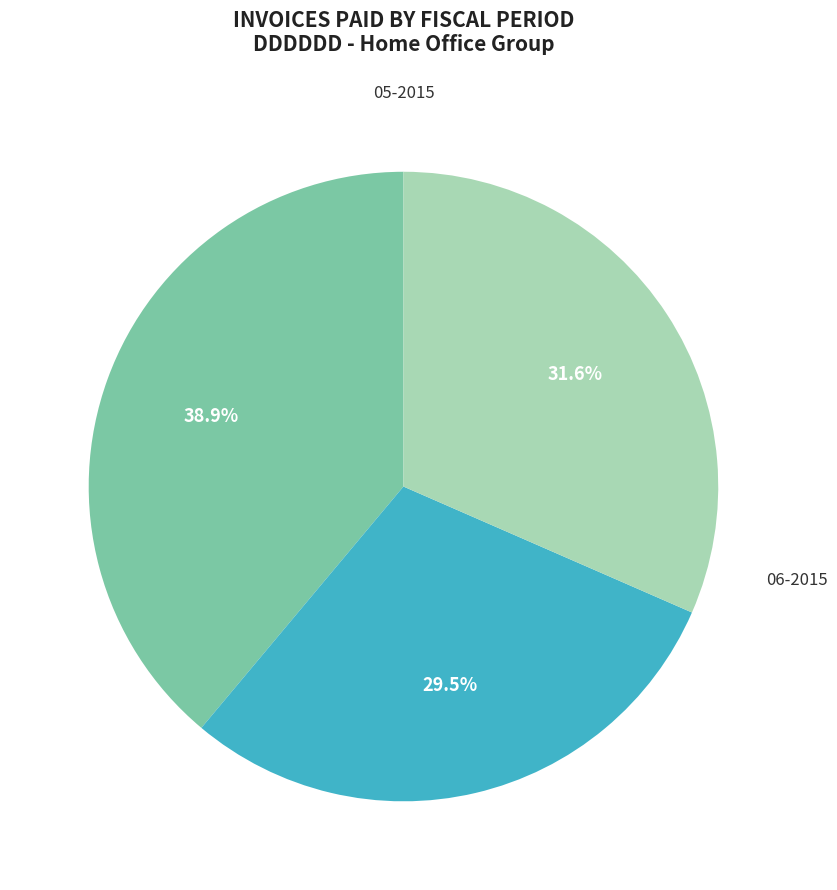

Count the number of slices in the pie.

3